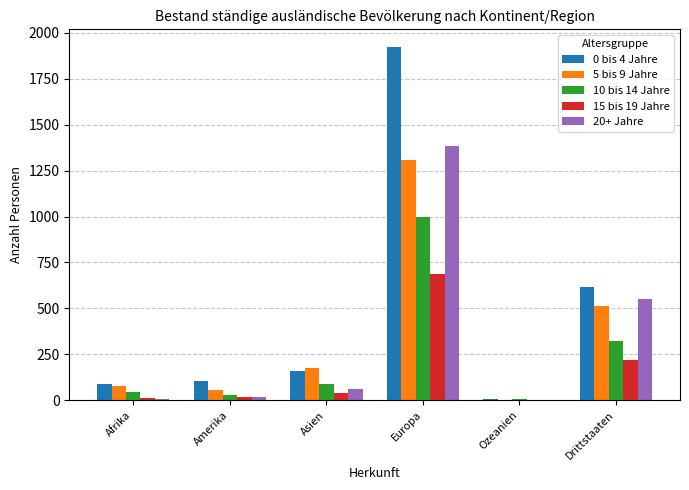

What is the approximate value of 0 bis 4 Jahre at Afrika, to the nearest 50?

100